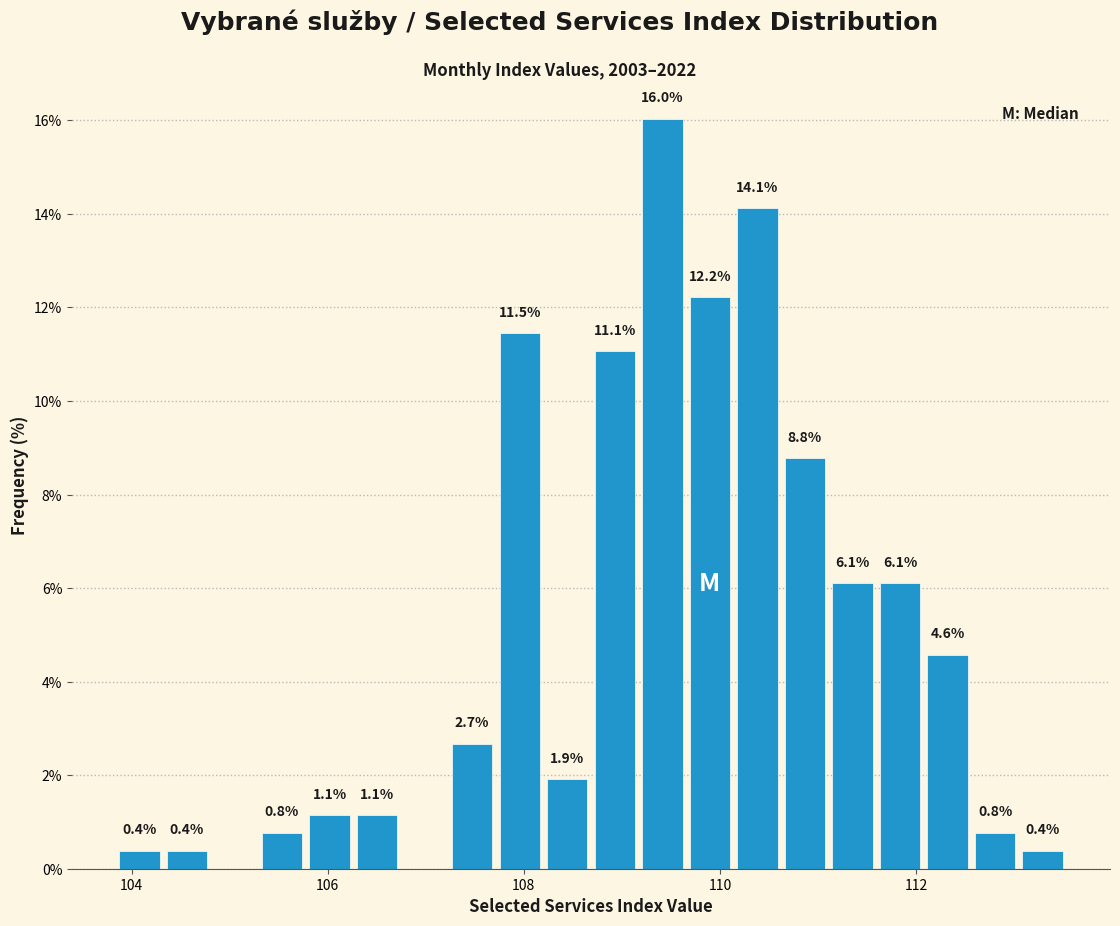

Around what value on the x-axis is the tallest bar? Give the approximate position of its centre, as read against the axis.

109.4